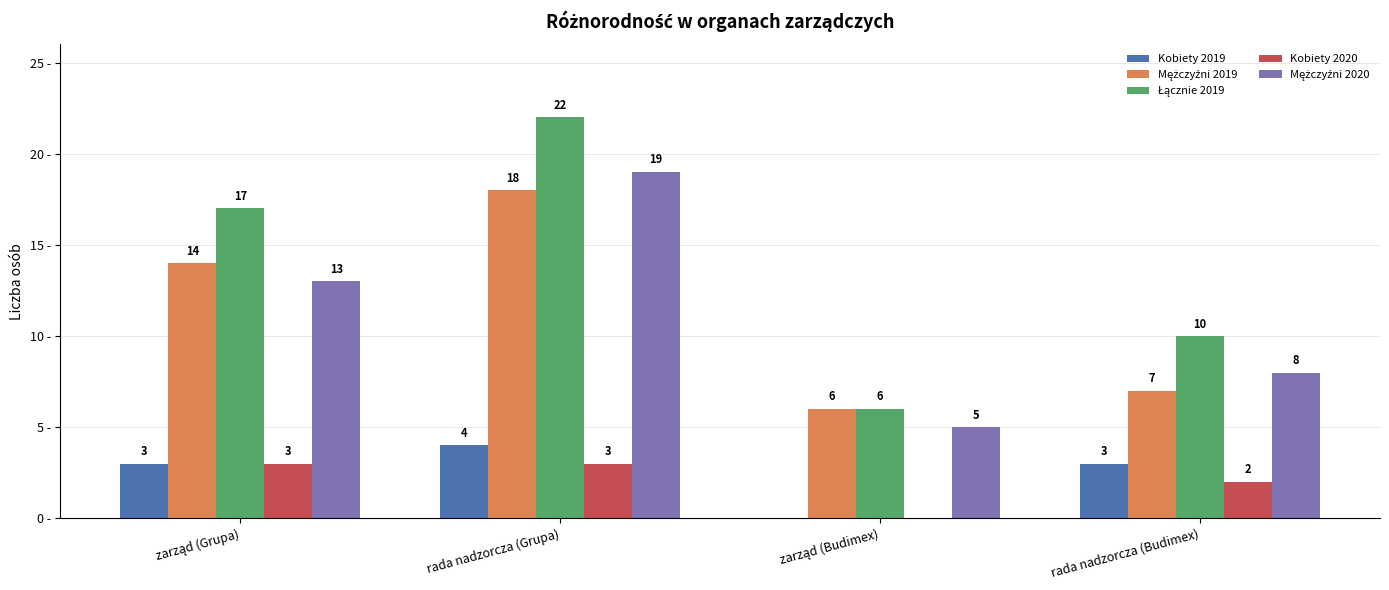

At which category is the sum across all series the highest?

rada nadzorcza (Grupa)